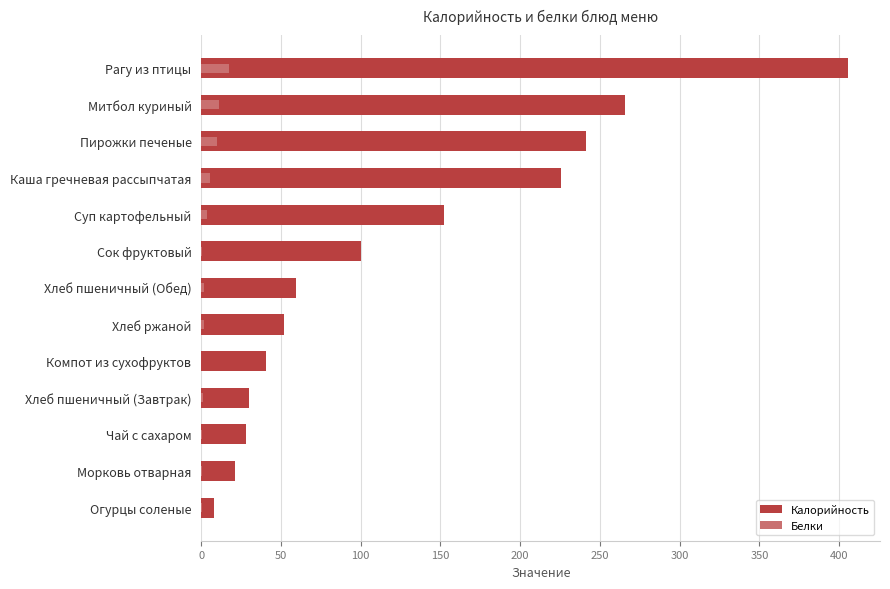

What is the total value across all series at Морковь отварная?

22.0